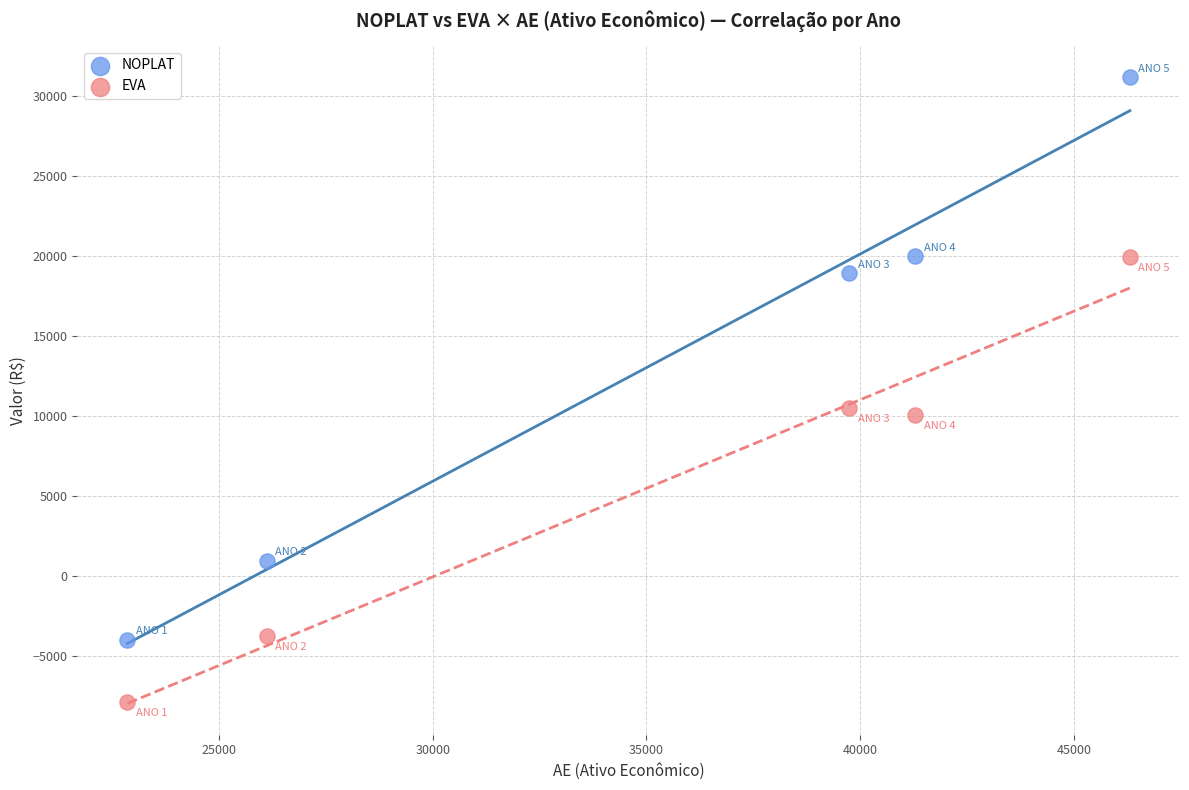

Which series reaches the minimum Y coordinate?

EVA